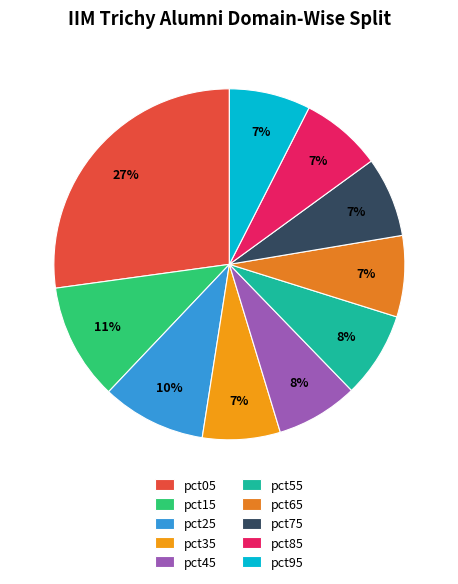

What percentage do pct55 and pct05 together represent?

35.1%